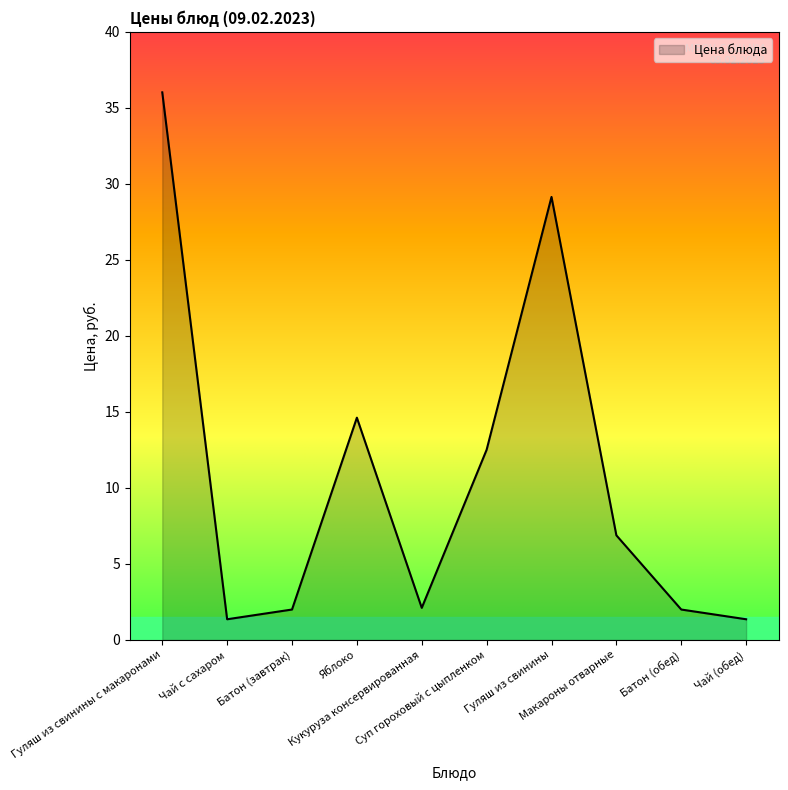

What is the difference between the maximum and minimum values?

34.7